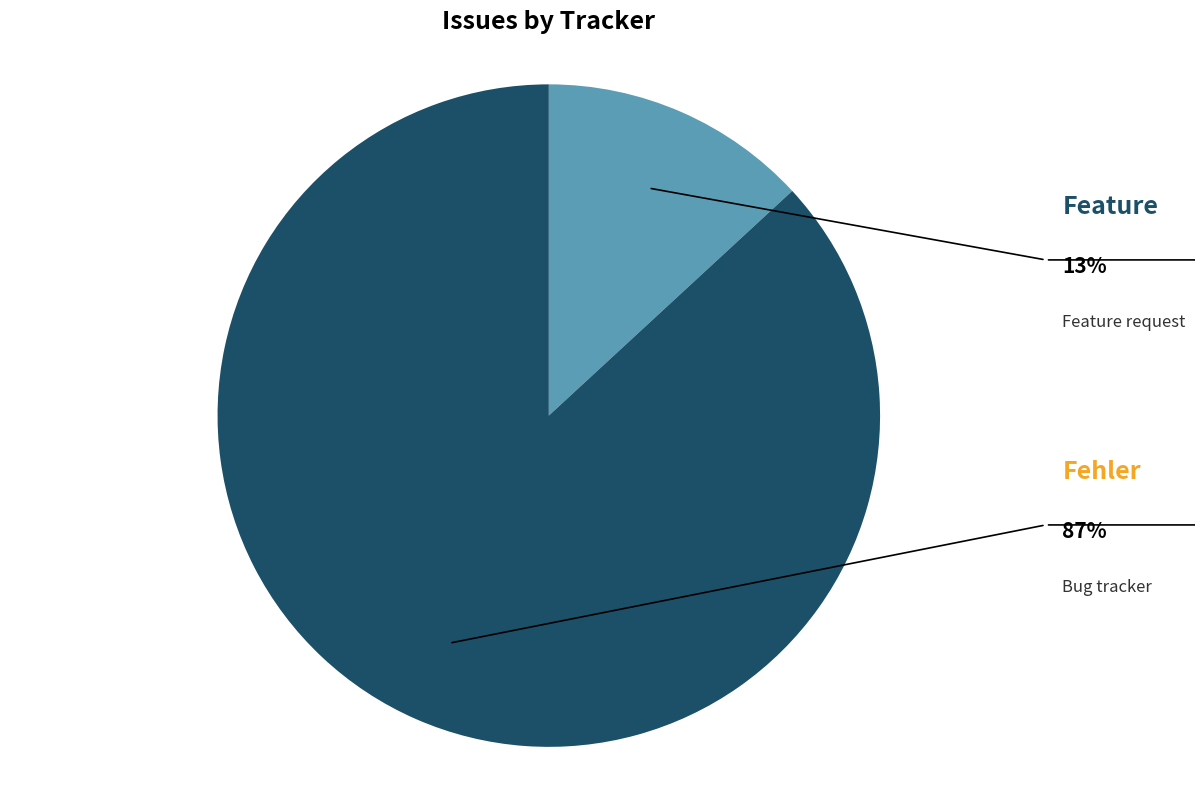

Does any single category account for the majority?

Yes